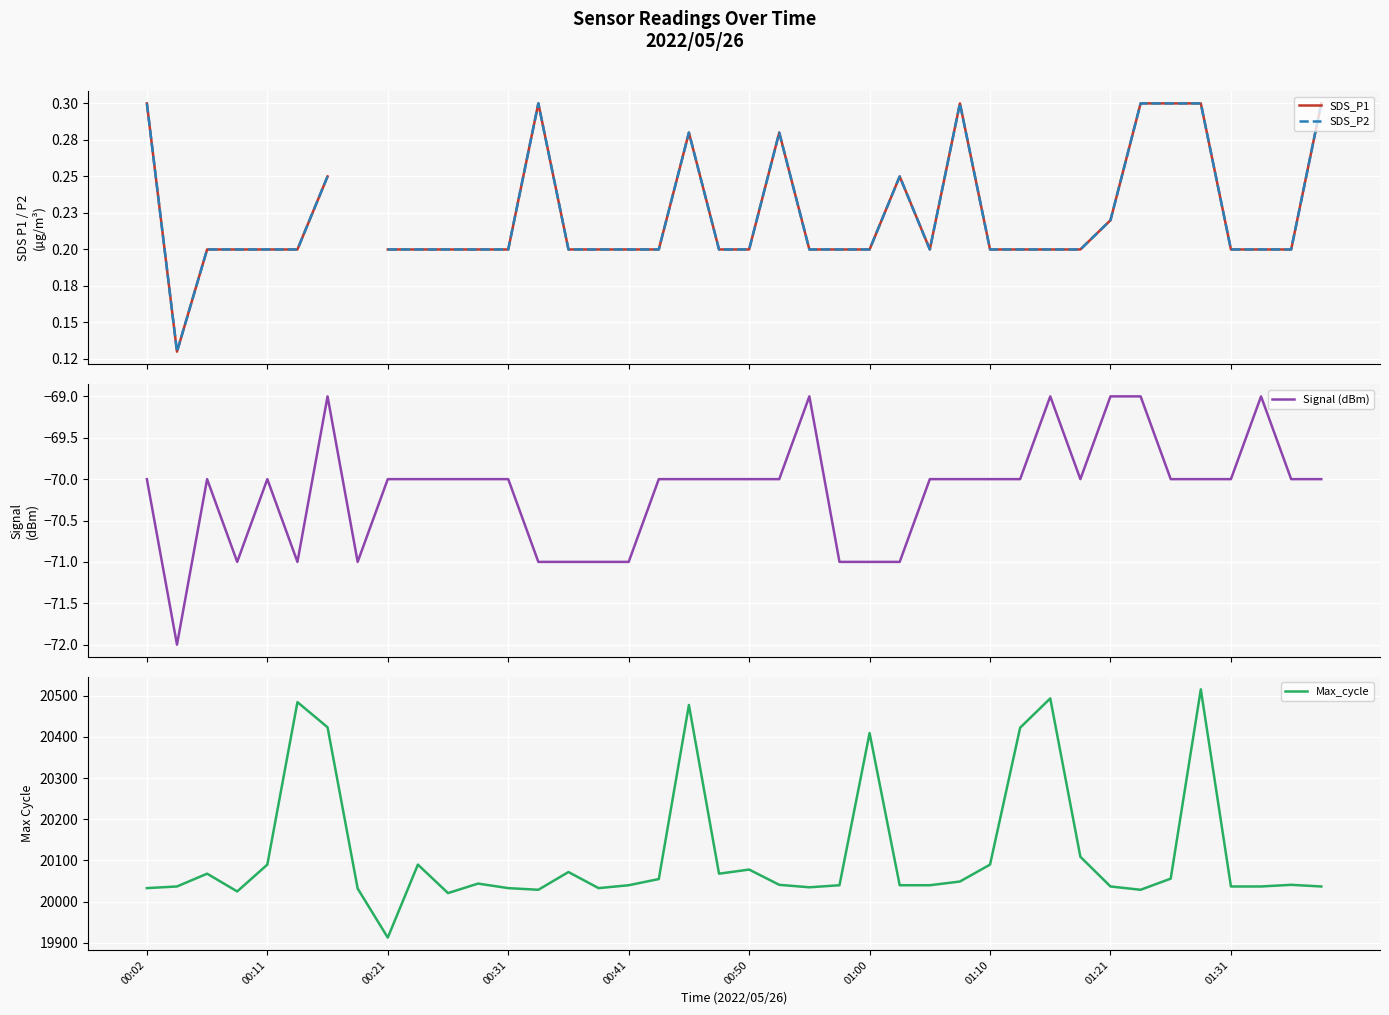

True or false: Max_cycle and SDS_P2 cross at least once.

False